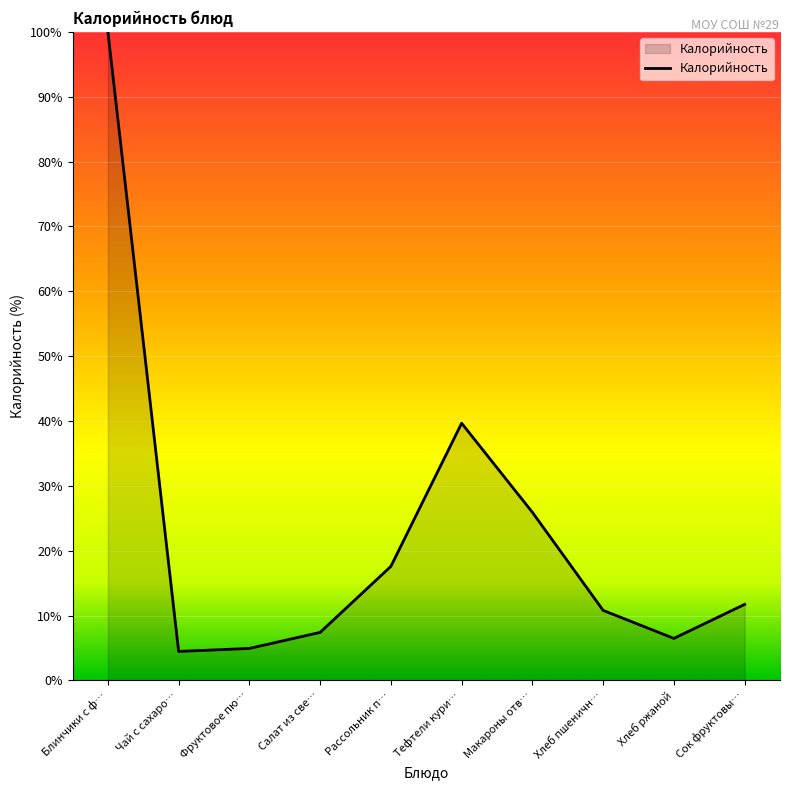

What is the difference between the maximum and minimum values?

95.5